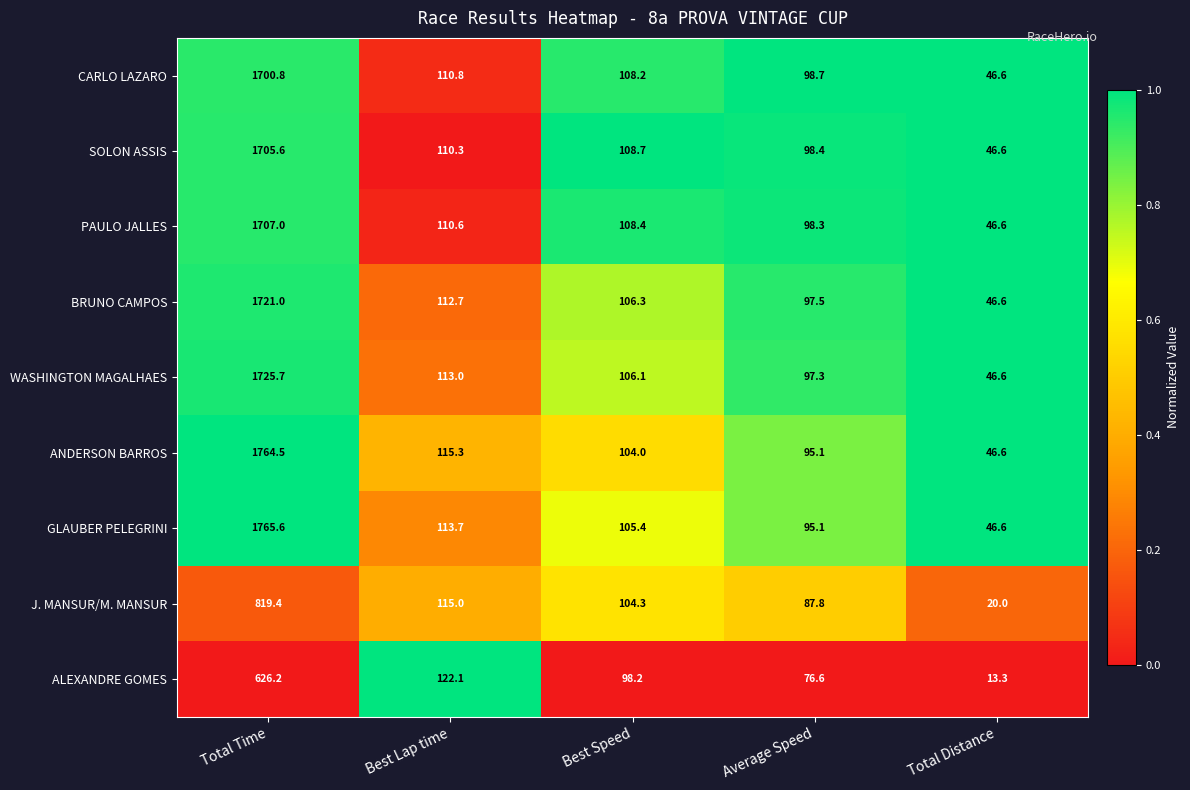

What is the spread (max minus min) of values at Total Time?

1139.4